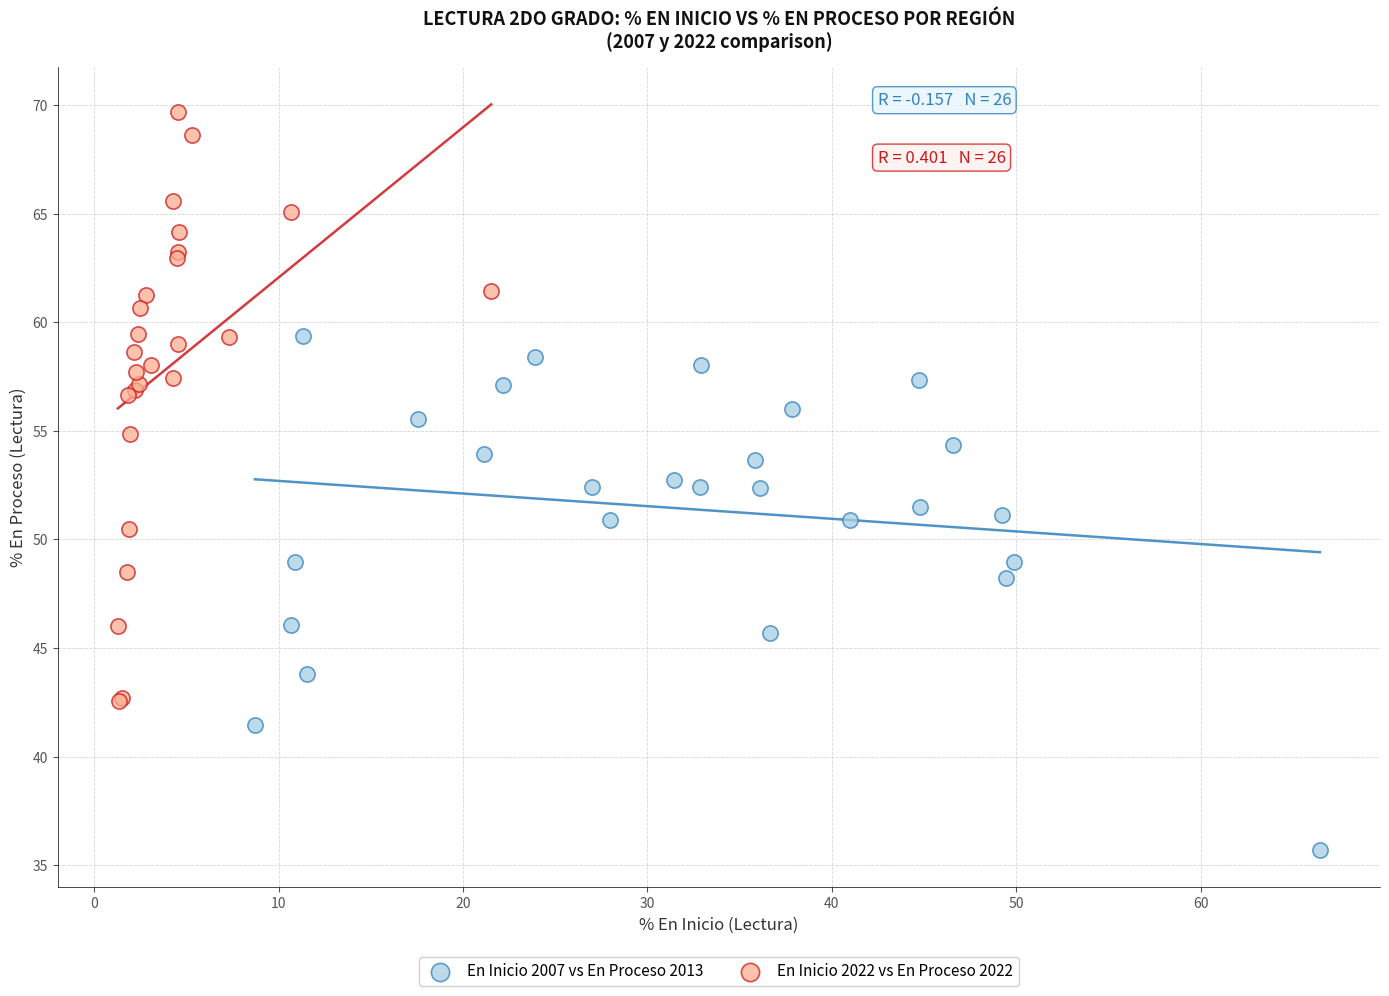

Which series has the largest Y range (max minus min)?

En Inicio 2022 vs En Proceso 2022